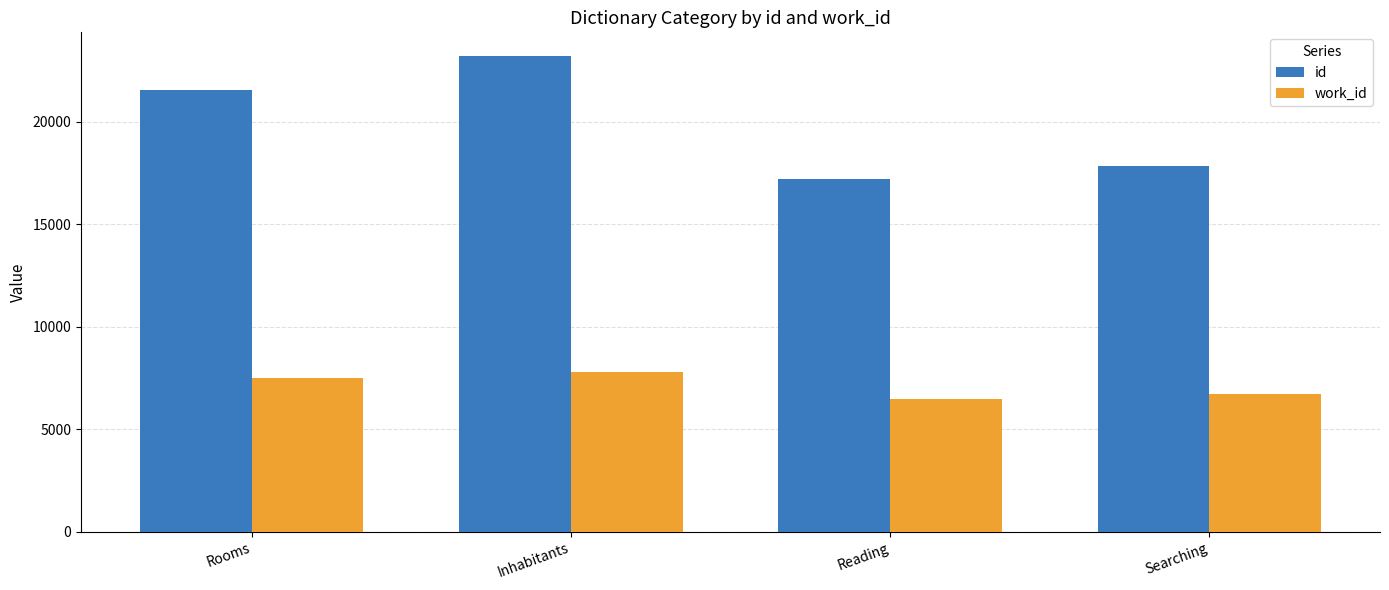

List the labels in order of work_id value, largest first.

Inhabitants, Rooms, Searching, Reading